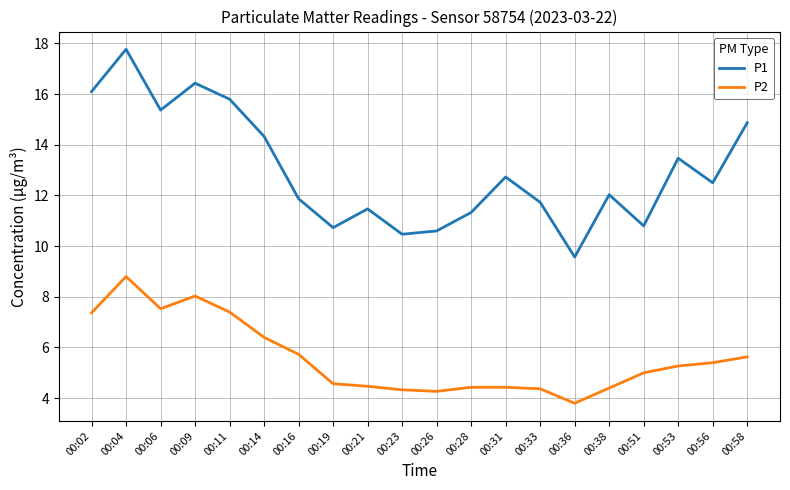

Which category has the lowest value across all series?

00:36